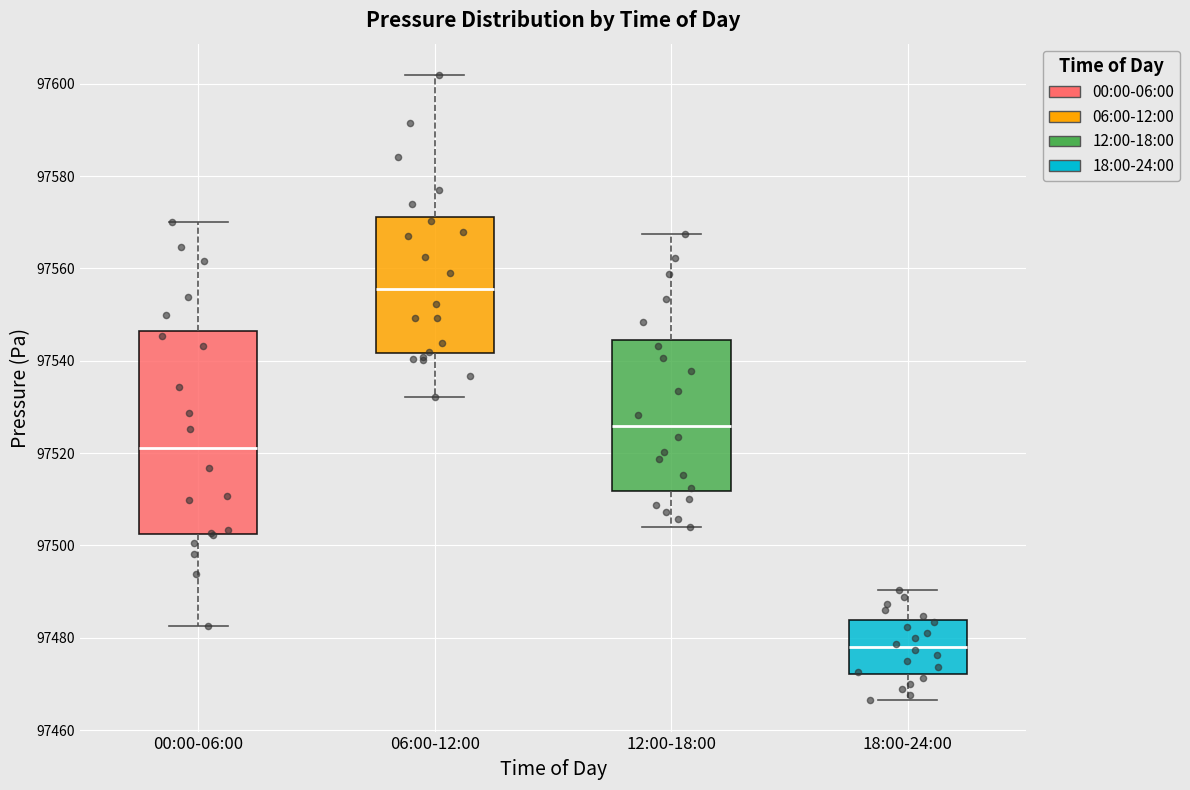

Reading left to right, read every box against the y-axis: the position of its median line, the range the box covers, and the ends of its whiskers. The values are not printed on the chart, so give them approximately, as read against the axis.

00:00-06:00: median 97522, box 97502 to 97546, whiskers 97482 to 97570
06:00-12:00: median 97556, box 97542 to 97572, whiskers 97532 to 97602
12:00-18:00: median 97526, box 97512 to 97544, whiskers 97504 to 97568
18:00-24:00: median 97478, box 97472 to 97484, whiskers 97466 to 97490